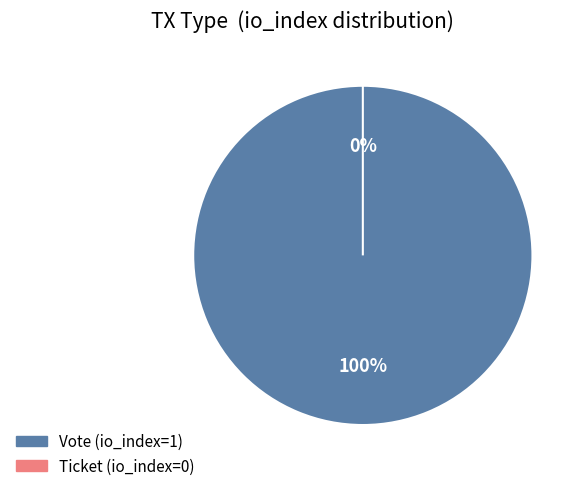

Rank the categories by value from lowest to highest.

Ticket (io_index=0), Vote (io_index=1)